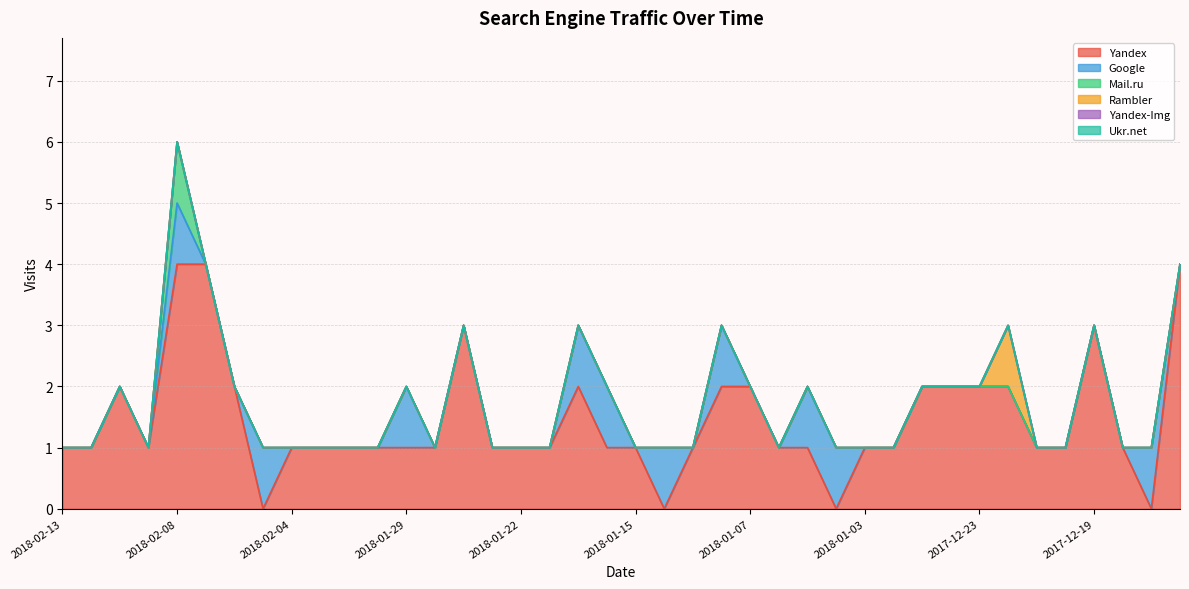

Rank the categories by Mail.ru value from highest to lowest.

2018-02-08, 2018-02-13, 2018-02-12, 2018-02-10, 2018-02-09, 2018-02-07, 2018-02-06, 2018-02-05, 2018-02-04, 2018-02-01, 2018-01-31, 2018-01-30, 2018-01-29, 2018-01-26, 2018-01-24, 2018-01-23, 2018-01-22, 2018-01-18, 2018-01-17, 2018-01-16, 2018-01-15, 2018-01-13, 2018-01-12, 2018-01-08, 2018-01-07, 2018-01-06, 2018-01-05, 2018-01-04, 2018-01-03, 2017-12-29, 2017-12-27, 2017-12-25, 2017-12-23, 2017-12-22, 2017-12-21, 2017-12-20, 2017-12-19, 2017-12-18, 2017-12-14, 2017-12-13